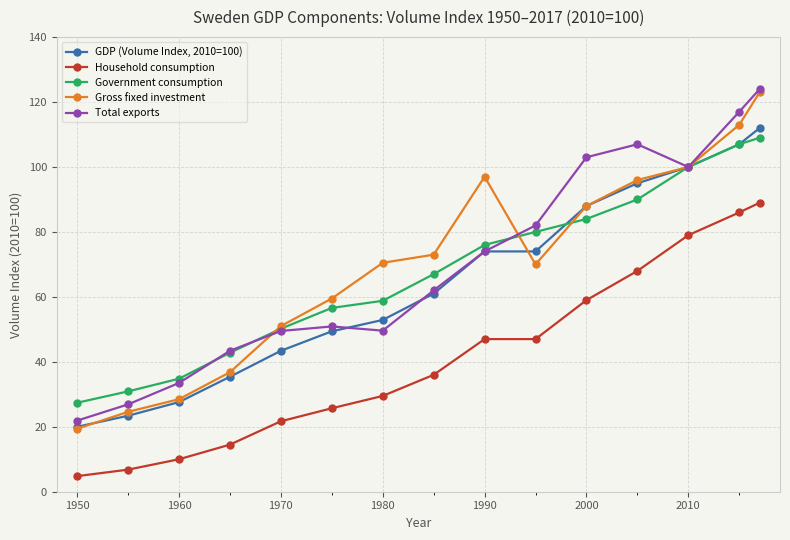

Which series has the largest range (max minus min)?

Gross fixed investment